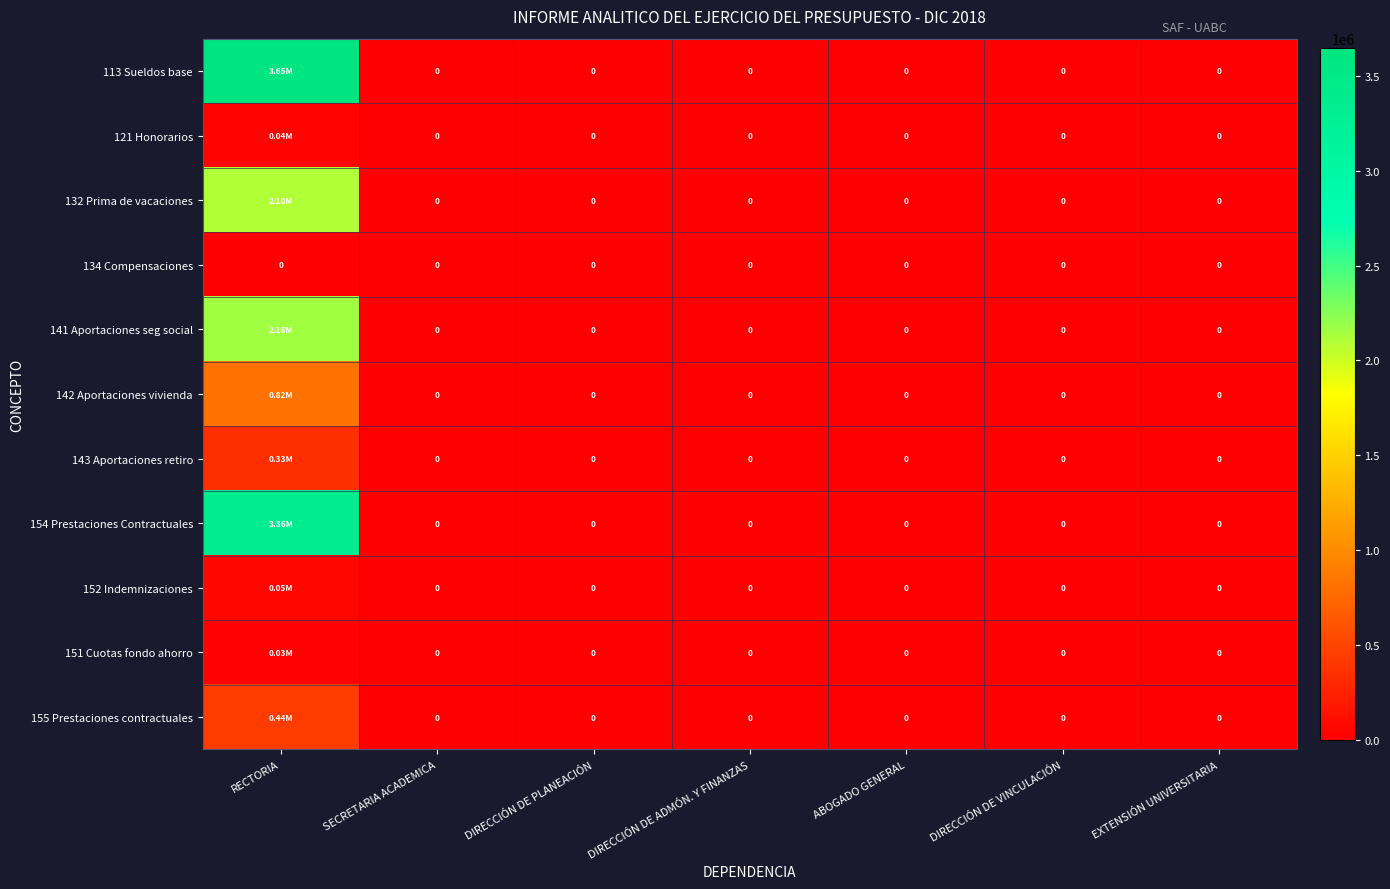

List the series in order of their peak value, lowest first.

134 Compensaciones, 151 Cuotas fondo ahorro, 121 Honorarios, 152 Indemnizaciones, 143 Aportaciones retiro, 155 Prestaciones contractuales, 142 Aportaciones vivienda, 132 Prima de vacaciones, 141 Aportaciones seg social, 154 Prestaciones Contractuales, 113 Sueldos base